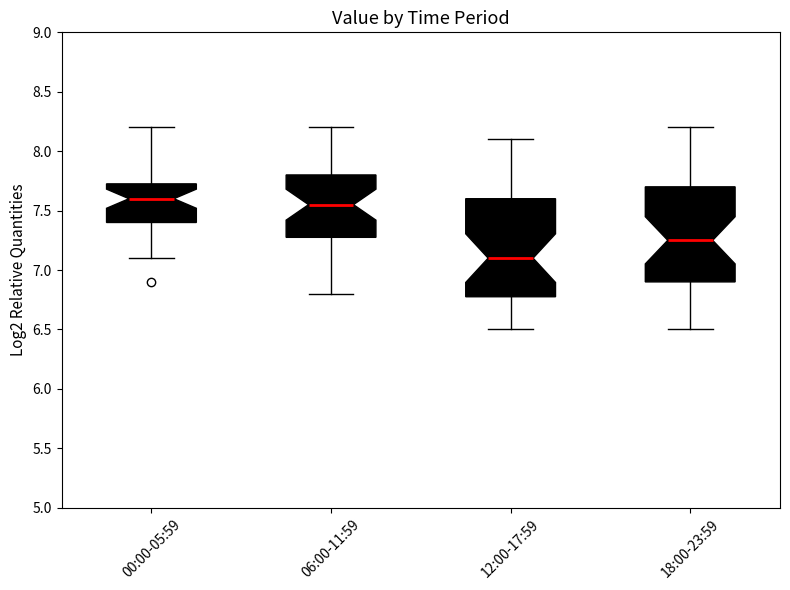

Which box's median line is the lowest?

12:00-17:59